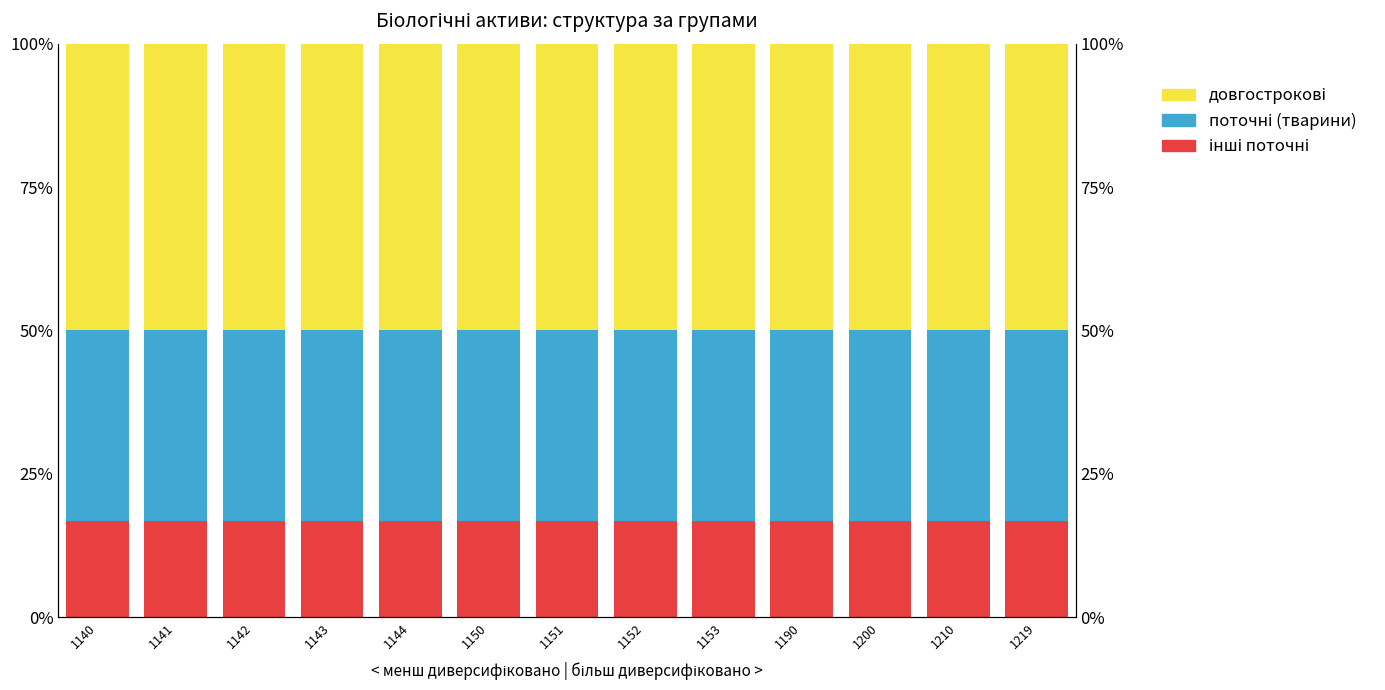

At which label does поточні (тварини) reach its peak?

1140